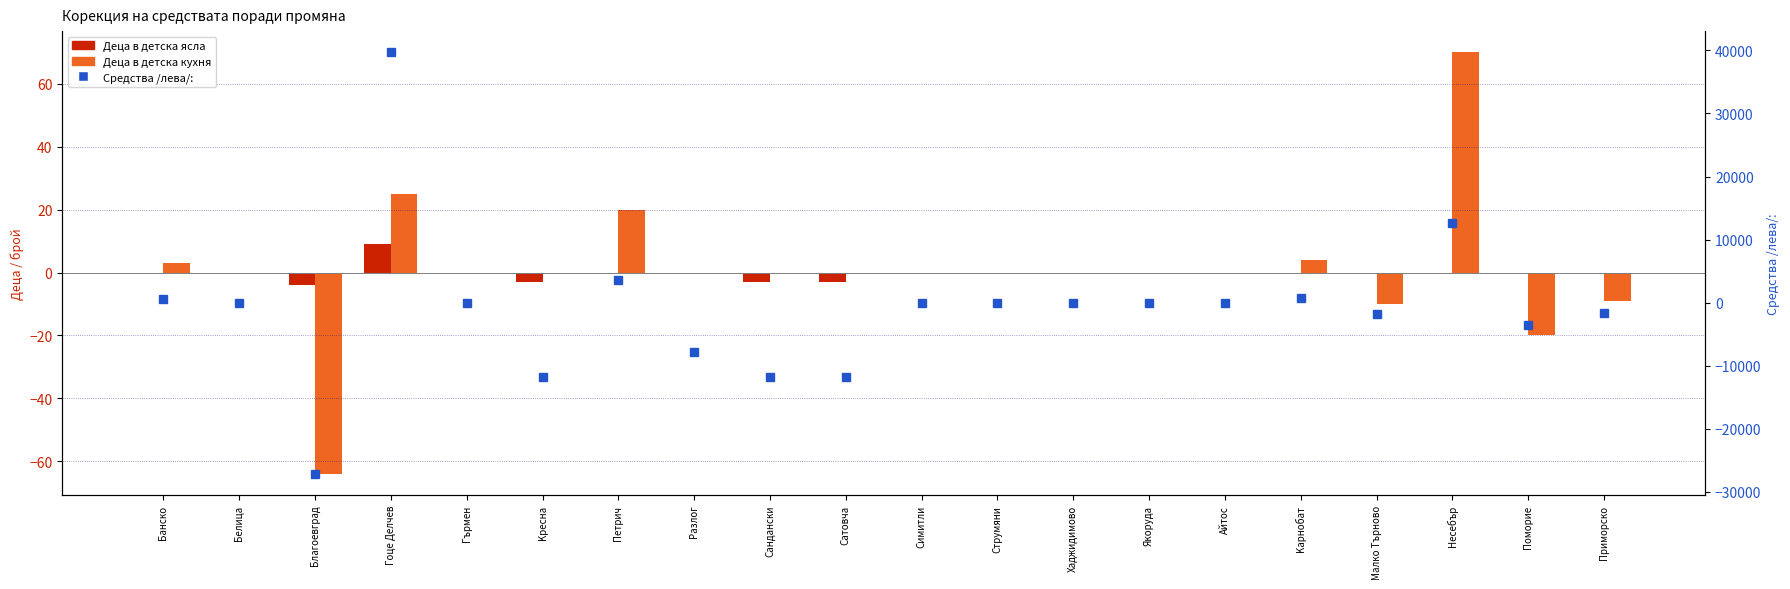

Reading left to right, extract all data points from this chart.

Деца в детска ясла: Банско=0	Белица=0	Благоевград=-4	Гоце Делчев=9	Гърмен=0	Kресна=-3	Петрич=0	Pазлог=0	Cандански=-3	Cатовча=-3	Cимитли=0	Cтрумяни=0	Xаджидимово=0	Якоруда=0	Aйтос=0	Kарнобат=0	Mалко Tърново=0	Hесебър=0	Поморие=0	Приморско=0
Деца в детска кухня: Банско=3	Белица=0	Благоевград=-64	Гоце Делчев=25	Гърмен=0	Kресна=0	Петрич=20	Pазлог=0	Cандански=0	Cатовча=0	Cимитли=0	Cтрумяни=0	Xаджидимово=0	Якоруда=0	Aйтос=0	Kарнобат=4	Mалко Tърново=-10	Hесебър=70	Поморие=-20	Приморско=-9
Средства /лева/:: Банско=540	Белица=0	Благоевград=-27172	Гоце Делчев=39717	Гърмен=0	Kресна=-11739	Петрич=3600	Pазлог=-7874	Cандански=-11739	Cатовча=-11739	Cимитли=0	Cтрумяни=0	Xаджидимово=0	Якоруда=0	Aйтос=0	Kарнобат=720	Mалко Tърново=-1800	Hесебър=12600	Поморие=-3600	Приморско=-1620